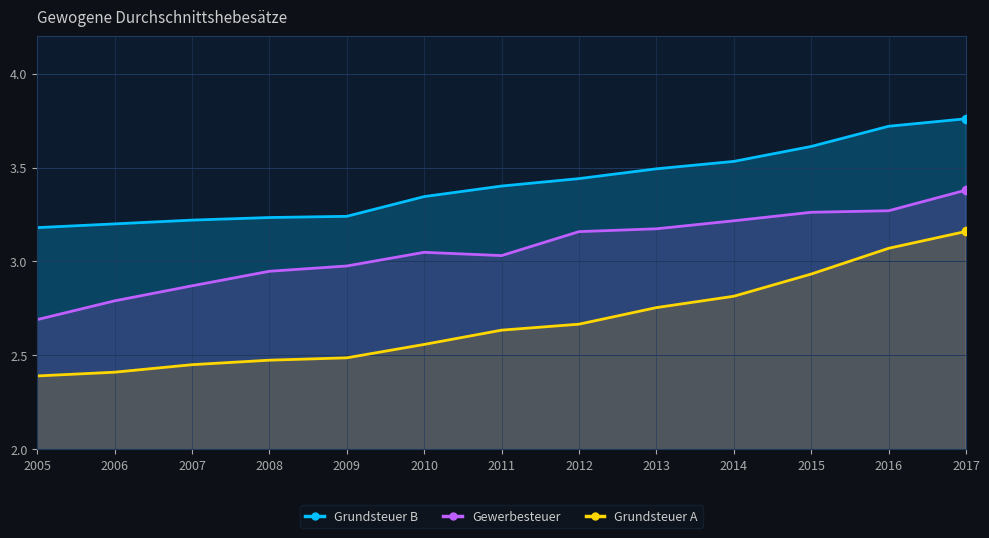

Between 2015 and 2017, which series saw the biggest shift?

Grundsteuer A